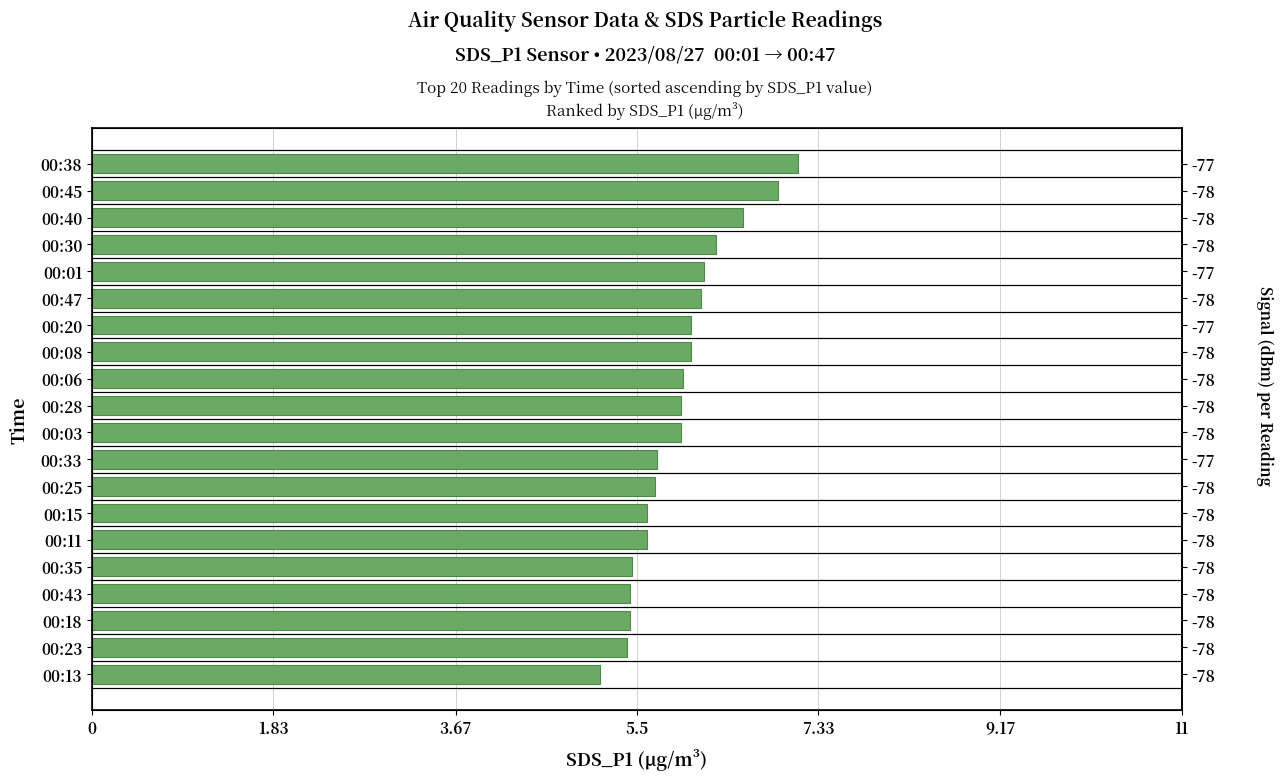

Between 00:23 and 00:13, which is larger?

00:23